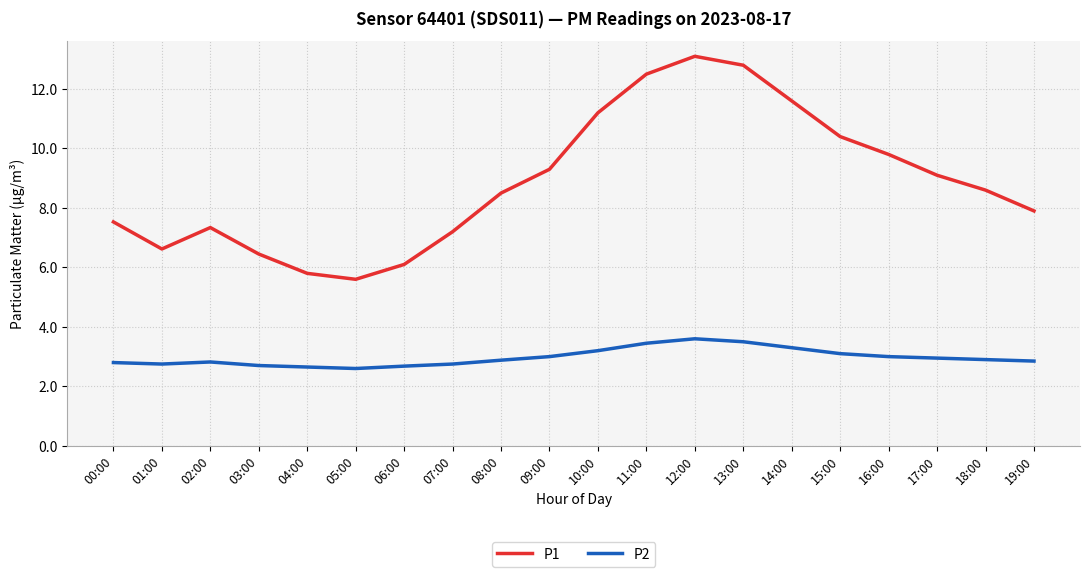

True or false: P1 and P2 intersect in this chart.

False